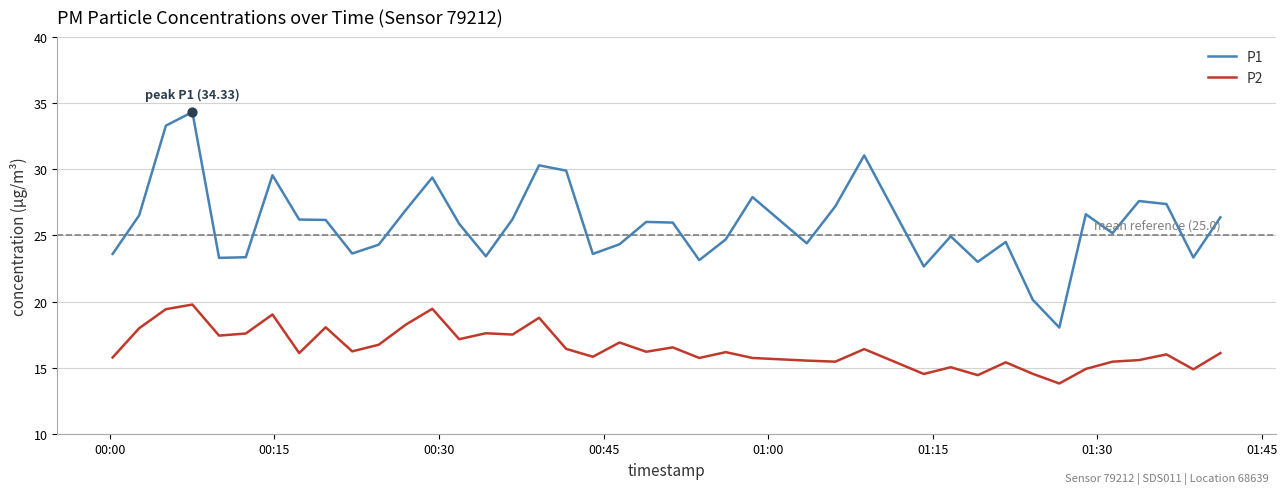

At how many categories does at least one series exceed 22?

38